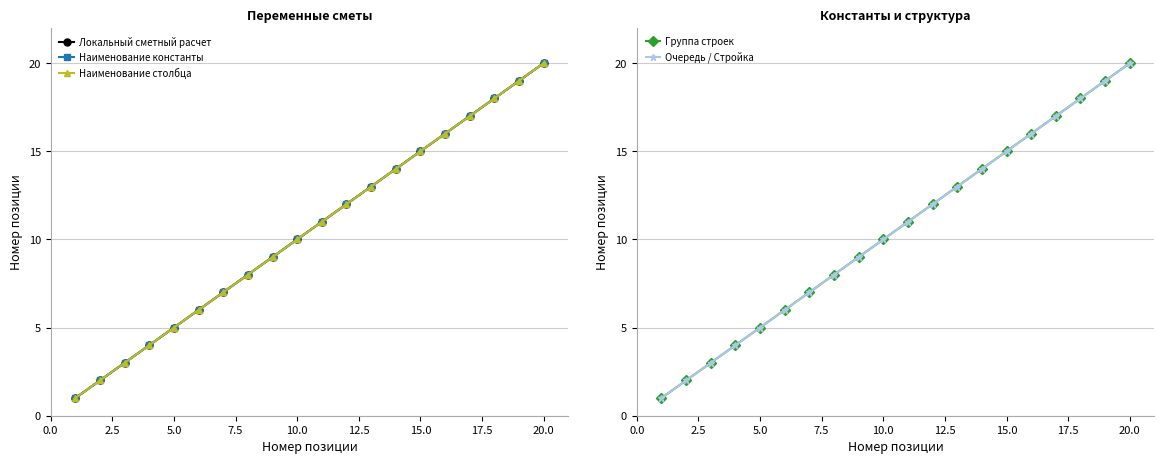

What is the value of the Очередь / Стройка point at the 20th from the left?

20